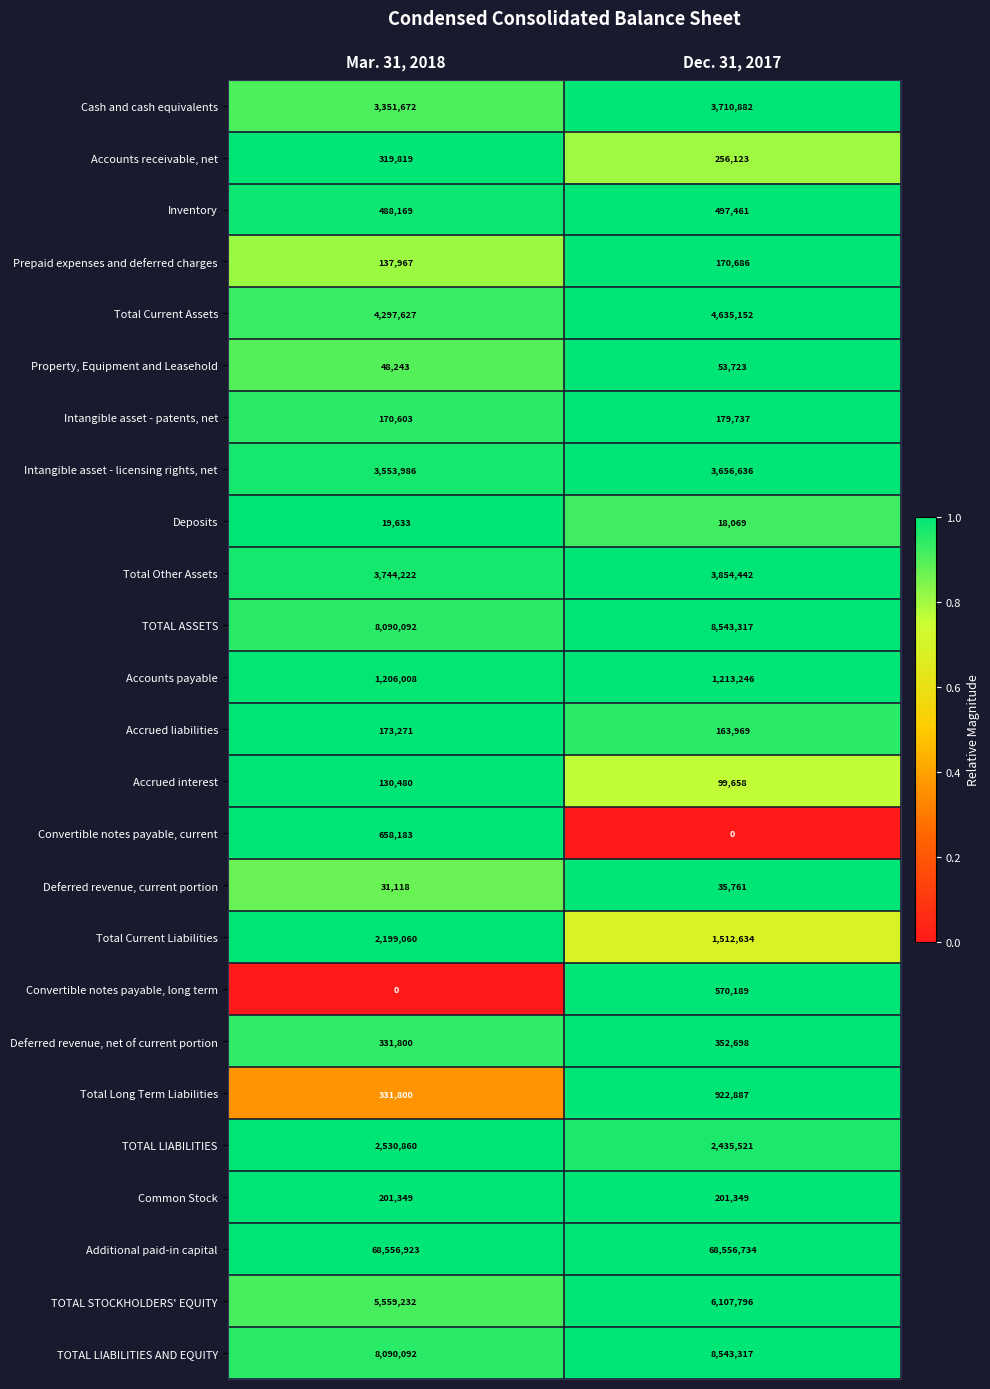

How many data points in Cash and cash equivalents are less than 3710882?

1